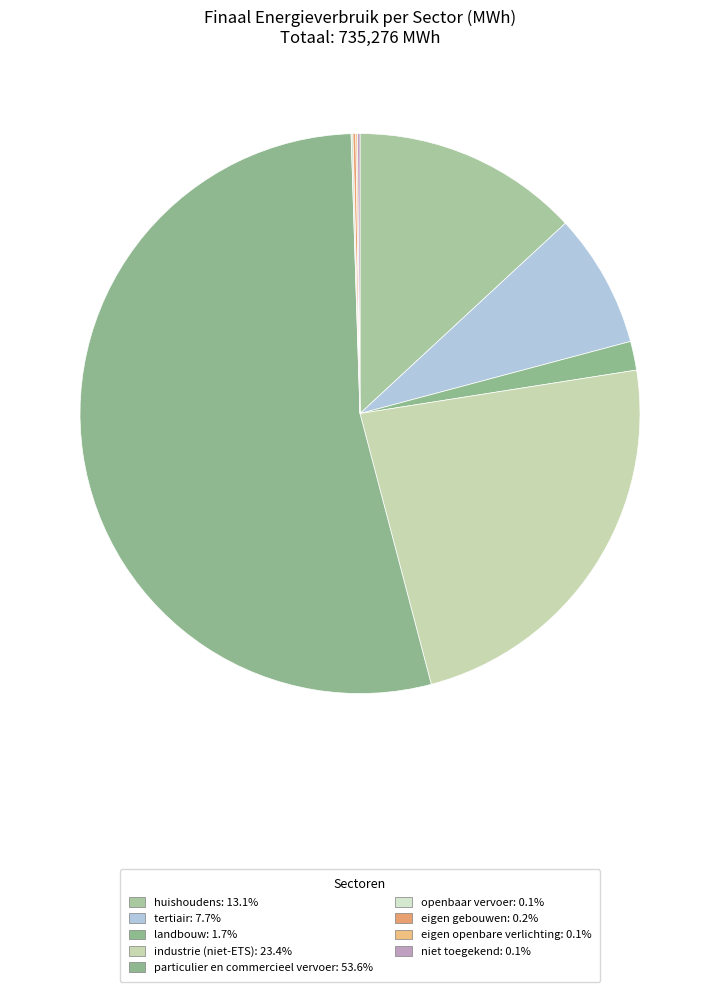

The tertiair slice represents 8% of the pie. True or false?

True